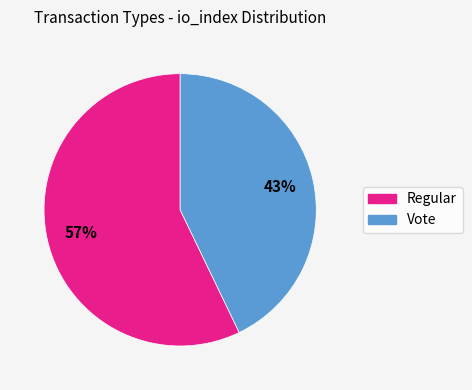

Combined, do Vote and Regular account for over 50%?

Yes